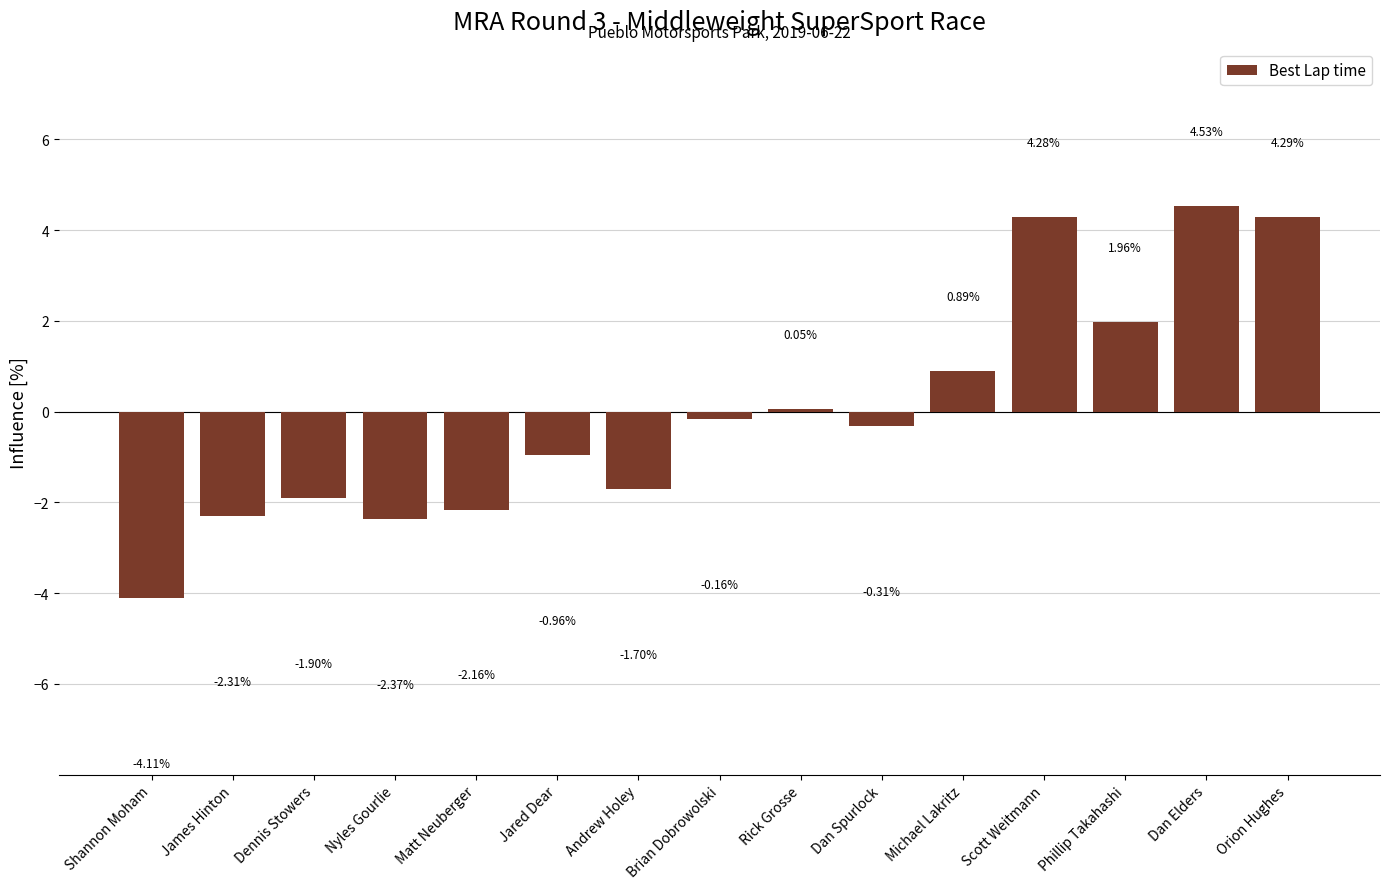

What is the sum of the values at Shannon Moham and Rick Grosse?

-4.1